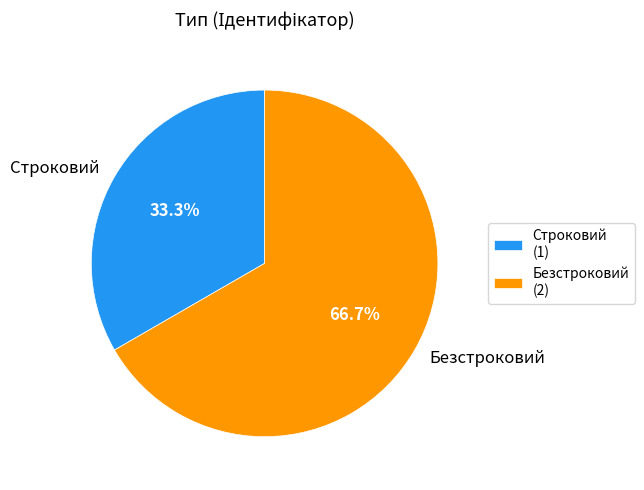

Rank the categories by value from lowest to highest.

Строковий, Безстроковий